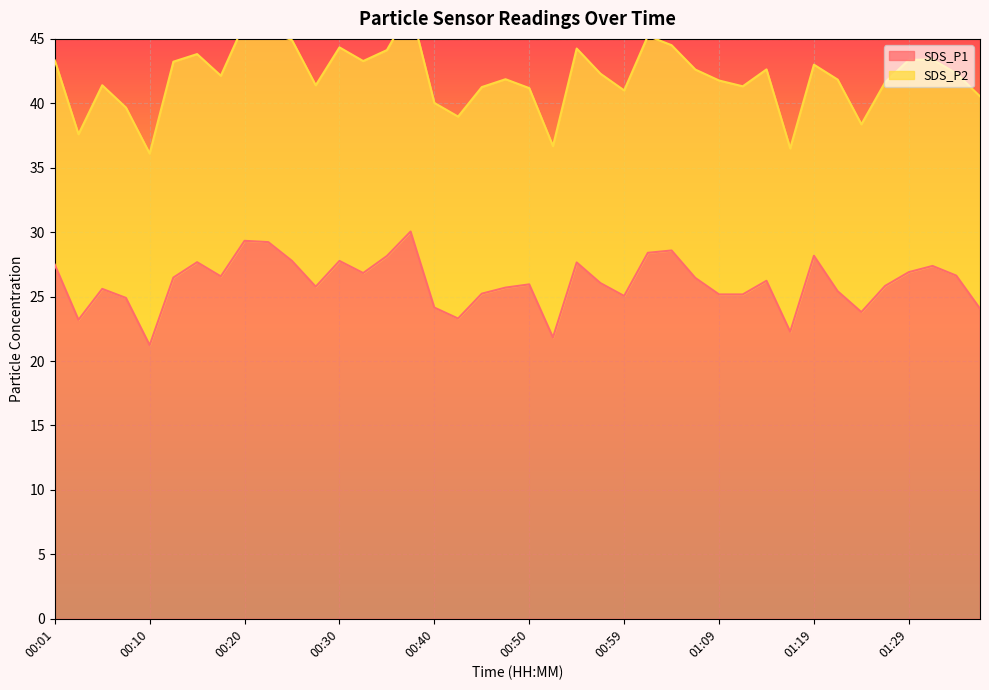

Where is the first local maximum?

00:06